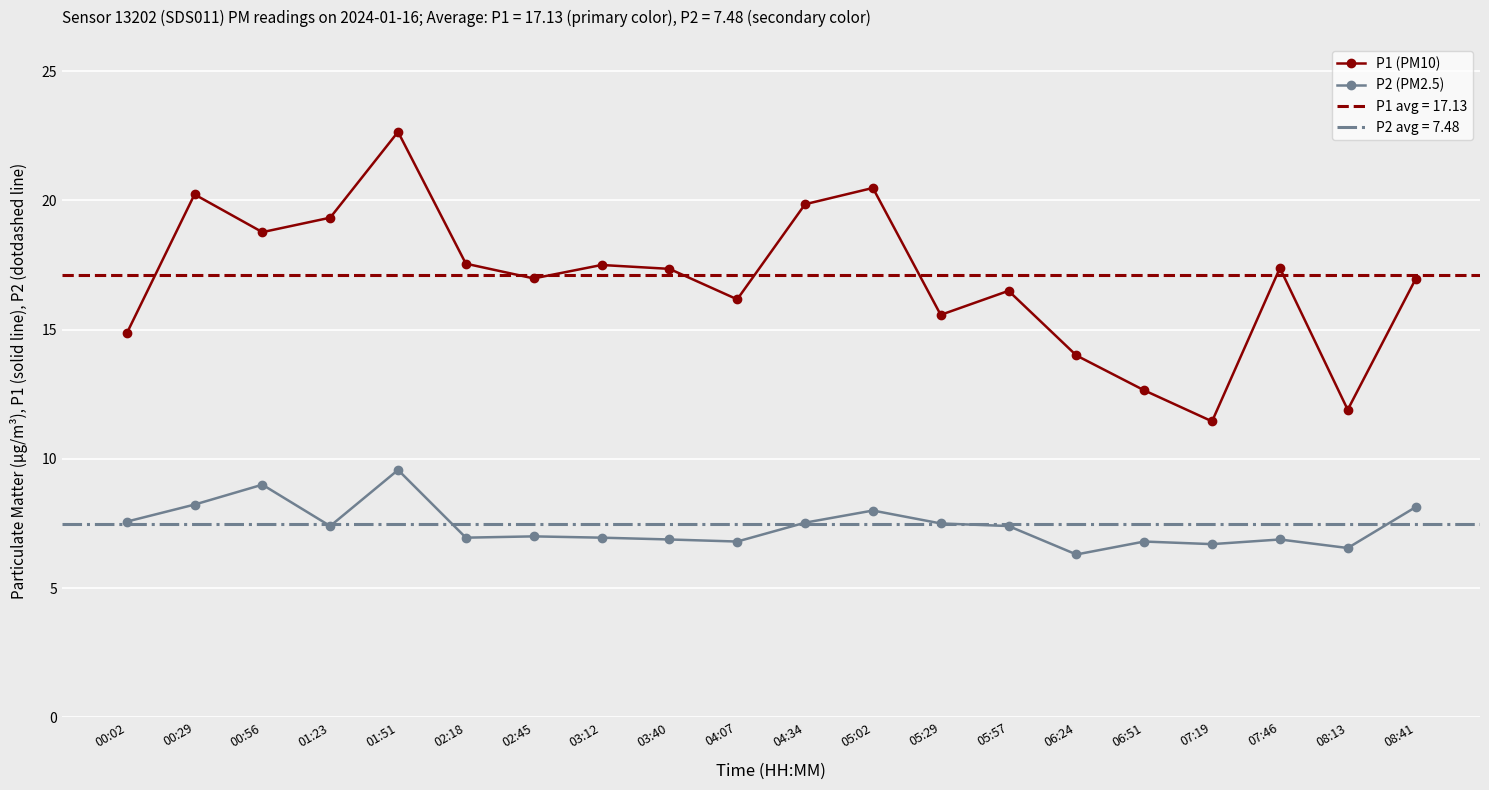

What is the difference between the P2 (PM2.5) values at 05:02 and 08:41?

0.1